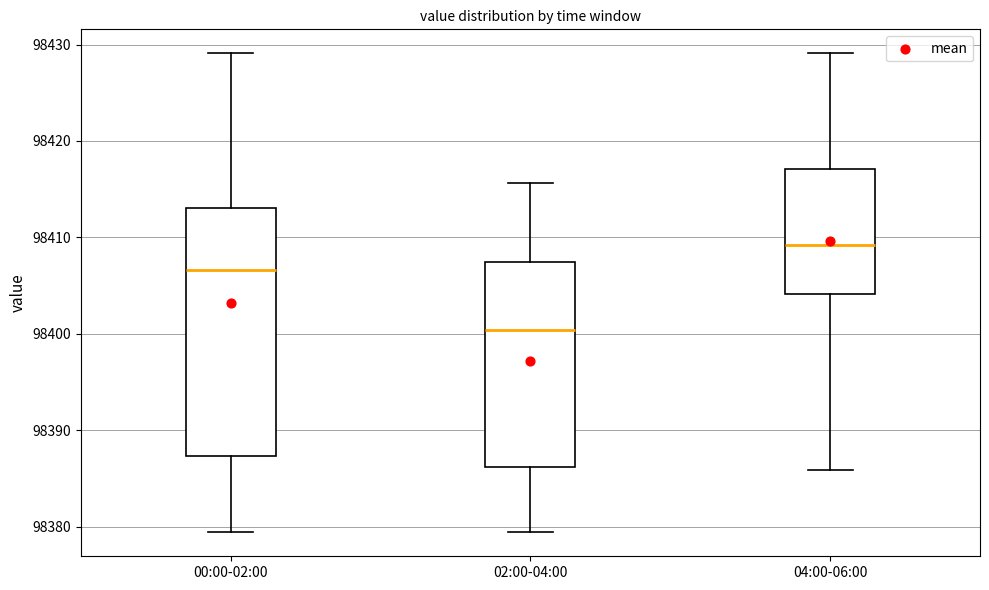

Which box has the highest median line?

04:00-06:00